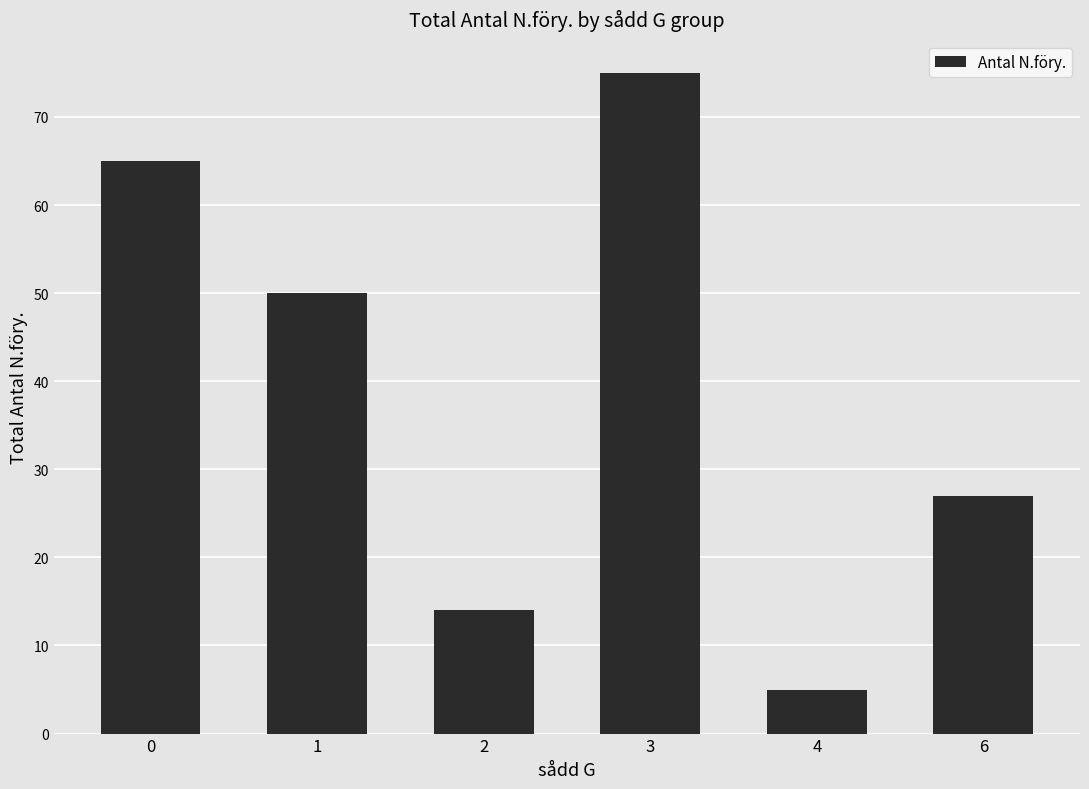

How many bars are there in total?

6